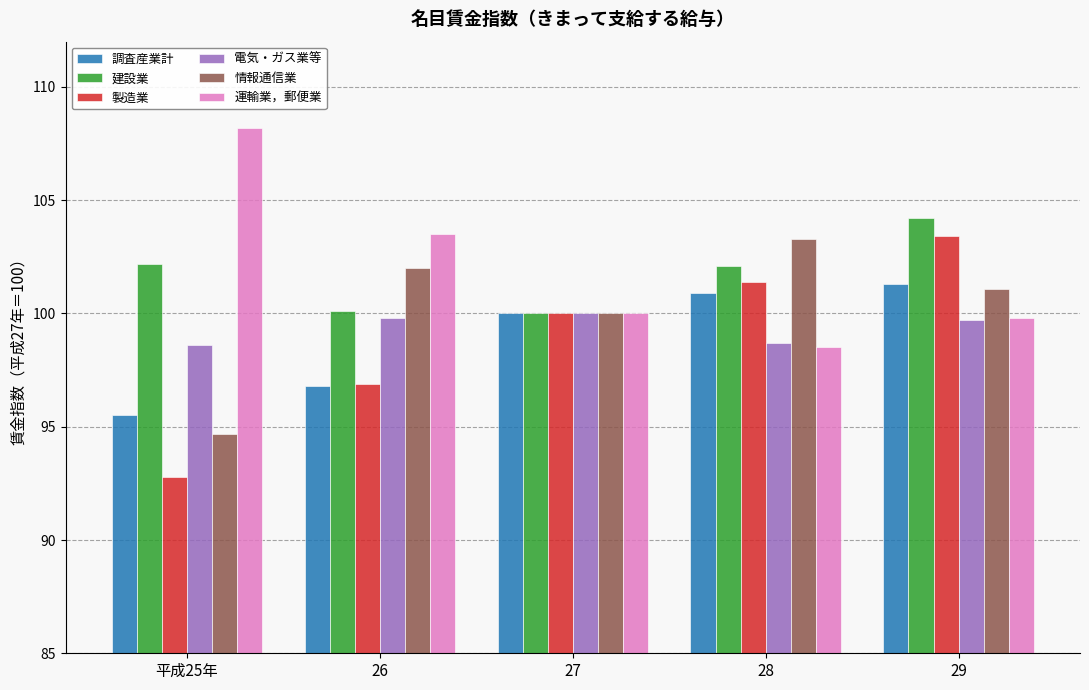

What is the approximate value of 電気・ガス業等 at 29?

99.7